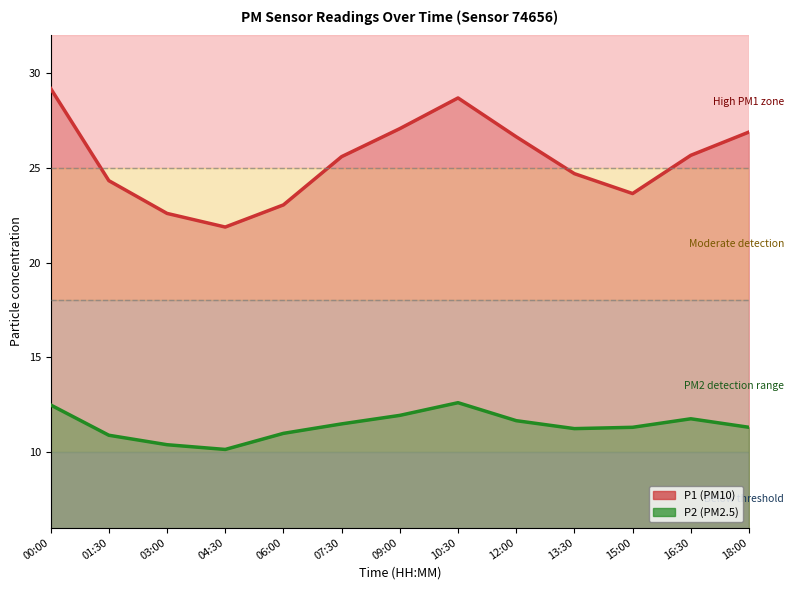

True or false: P2 and P1 cross at least once.

False